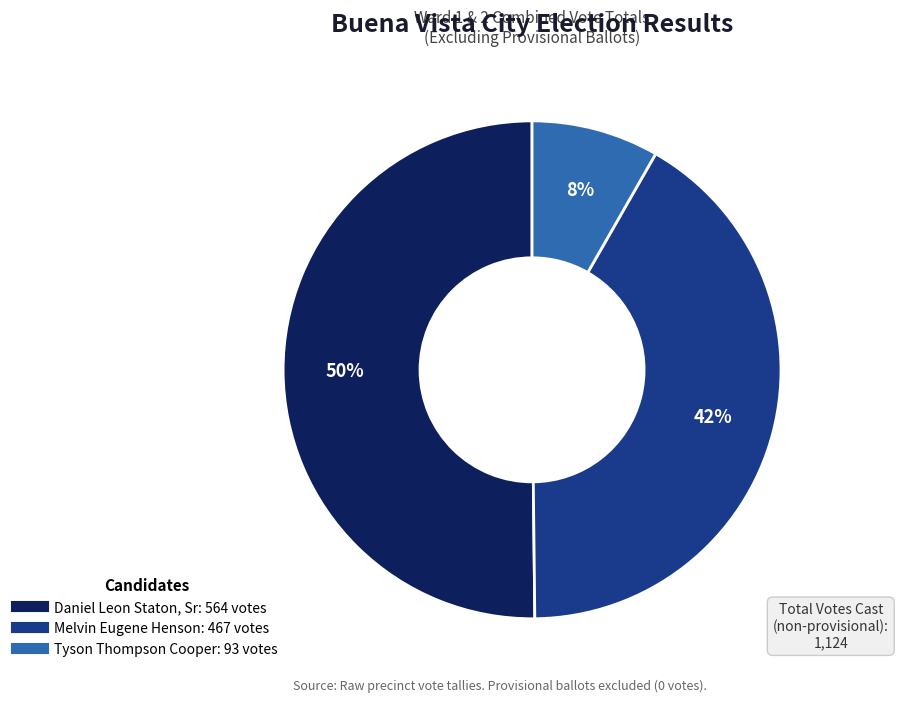

What percentage is the Melvin Eugene Henson slice, to the nearest percent?

42%